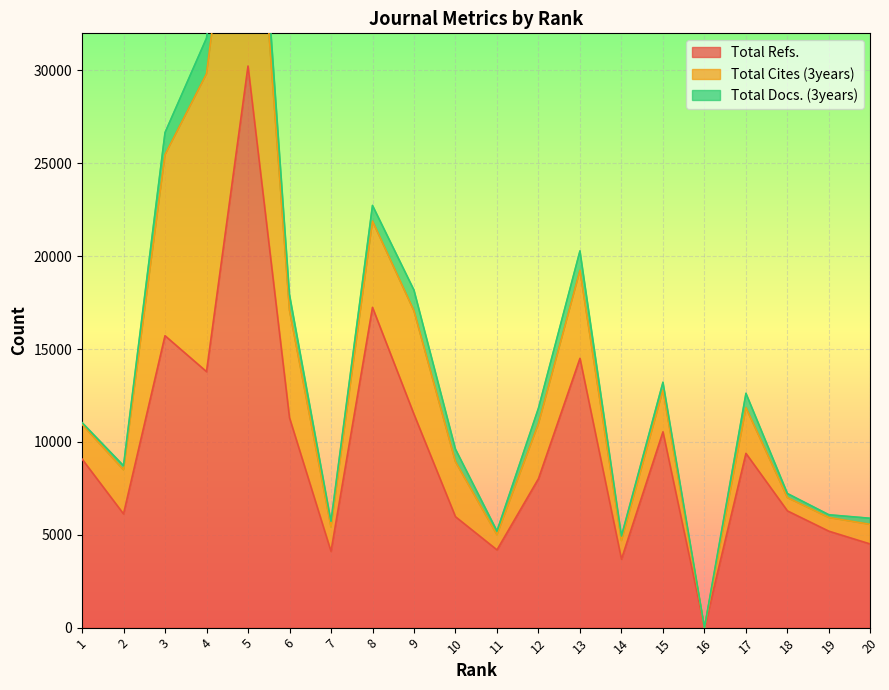

Which series changed the most between 8 and 14?

Total Refs.